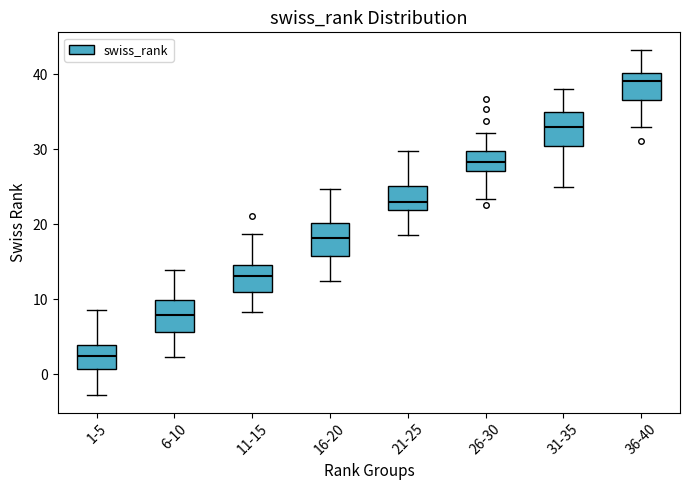

Reading left to right, read every box against the y-axis: the position of its median line, the range the box covers, and the ends of its whiskers. The values are not printed on the chart, so give them approximately, as read against the axis.

1-5: median 2, box 1 to 4, whiskers -3 to 9
6-10: median 8, box 6 to 10, whiskers 2 to 14
11-15: median 13, box 11 to 15, whiskers 8 to 19
16-20: median 18, box 16 to 20, whiskers 12 to 25
21-25: median 23, box 22 to 25, whiskers 19 to 30
26-30: median 28, box 27 to 30, whiskers 23 to 32
31-35: median 33, box 30 to 35, whiskers 25 to 38
36-40: median 39, box 37 to 40, whiskers 33 to 43